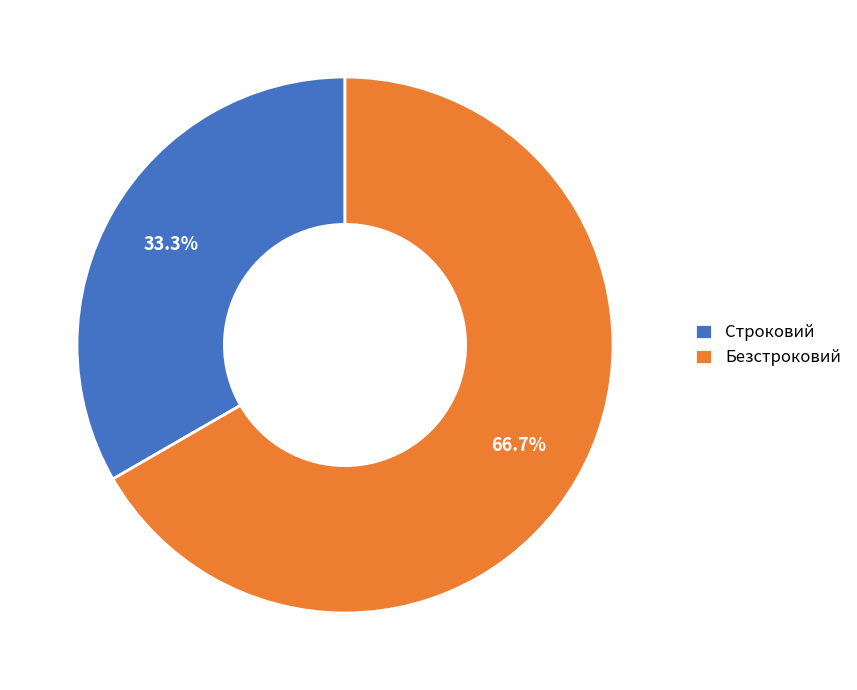

True or false: Строковий accounts for 33% of the total.

True